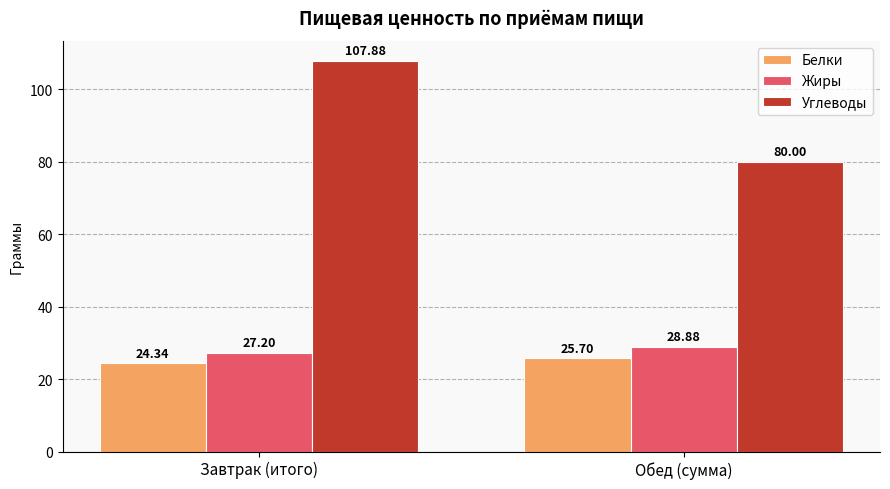

Which series has the largest range (max minus min)?

Углеводы